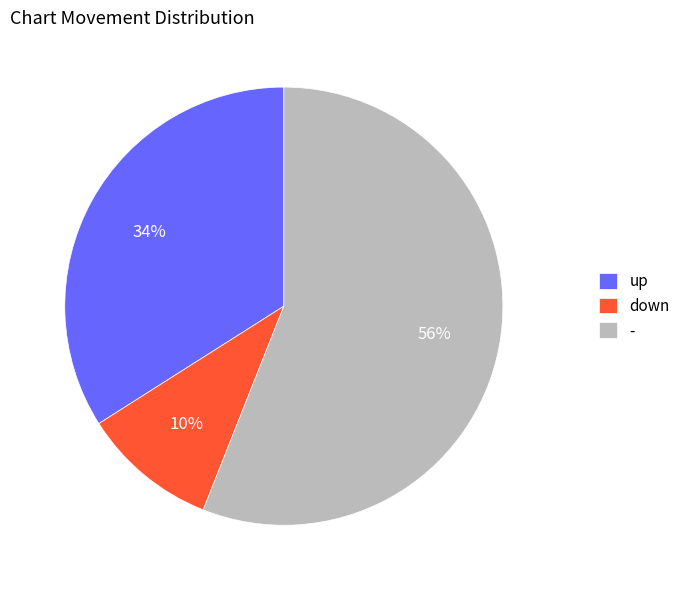

Is it true that - is 56% of the pie?

True